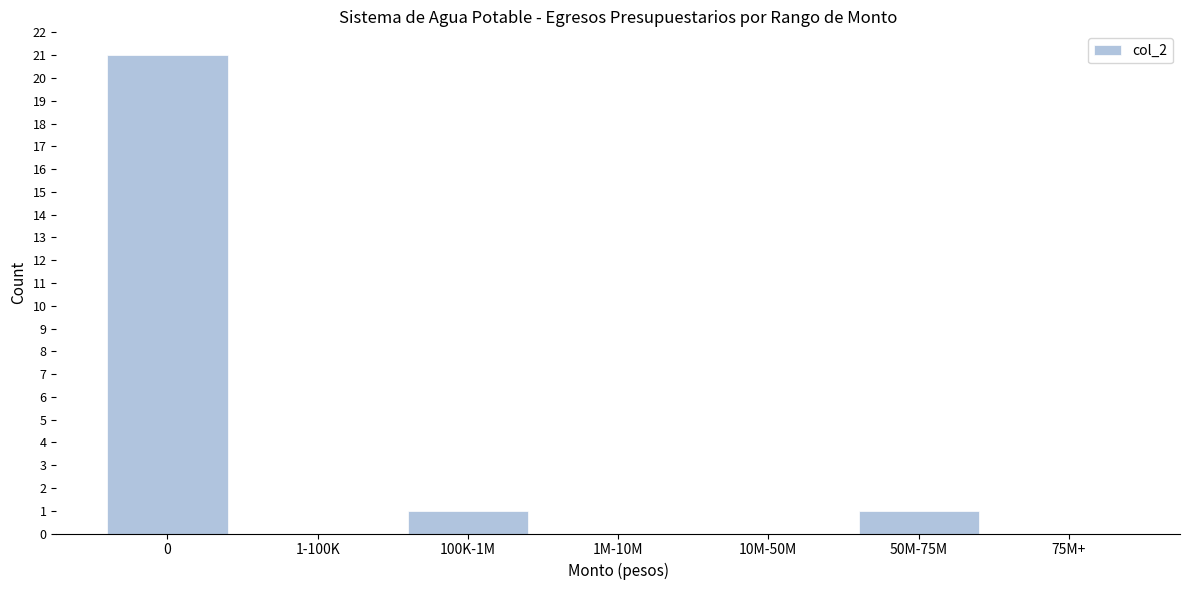

Reading left to right, list all the values displayed in this chart.

0=21	1-100K=0	100K-1M=1	1M-10M=0	10M-50M=0	50M-75M=1	75M+=0